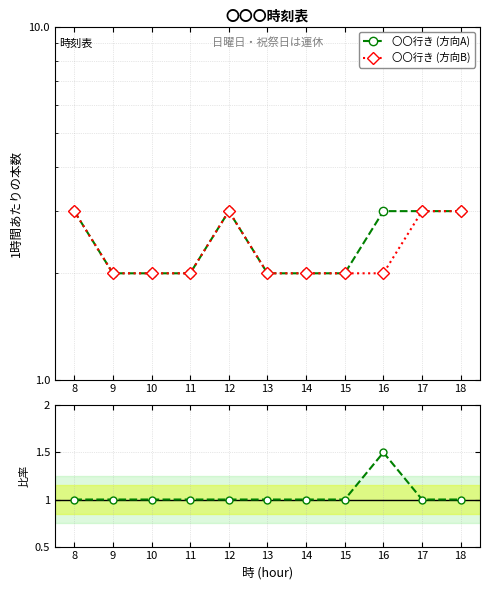

What is the greatest value displayed?

3.0